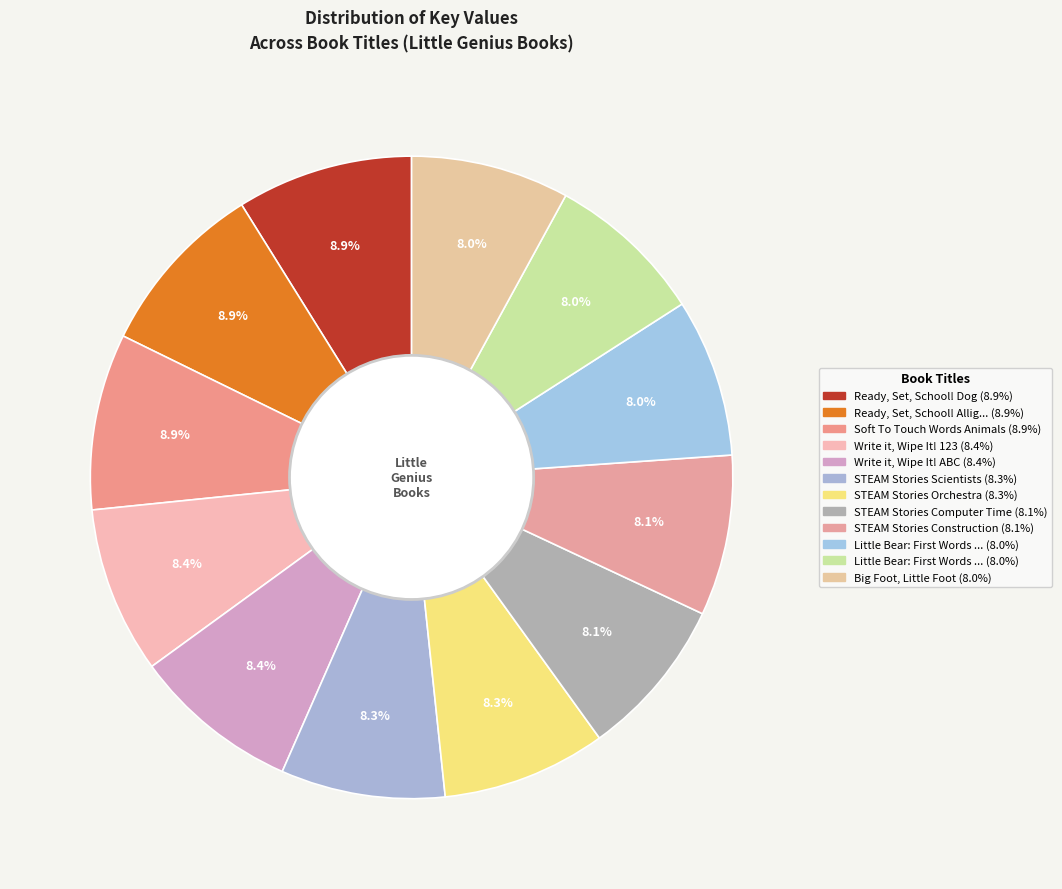

How many segments does this pie chart have?

12